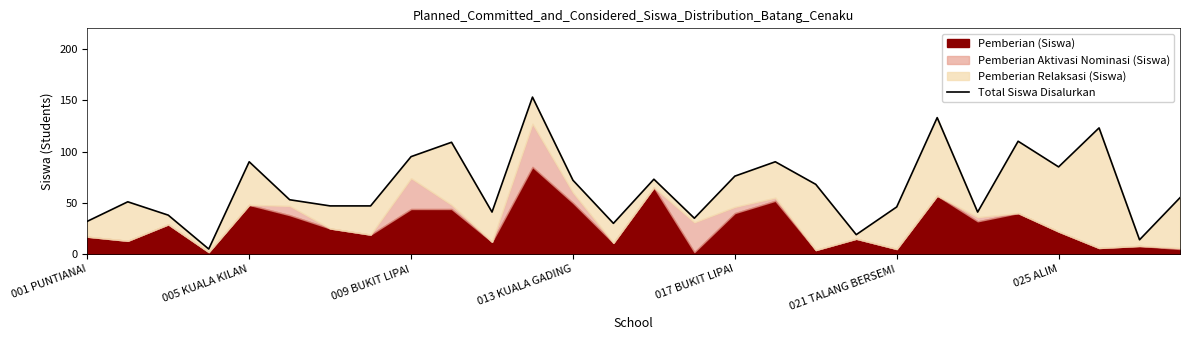

How many interior local valleys (lower than both neighbors) does the data have?

8